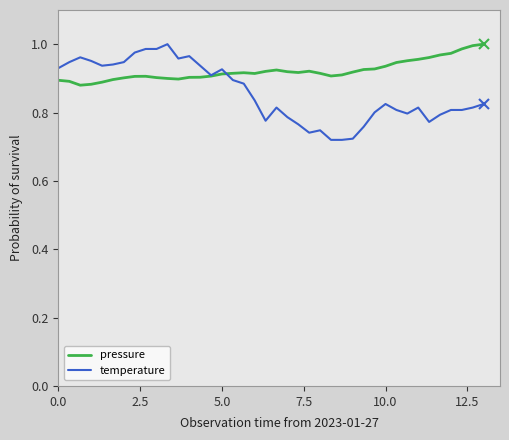

What is the sum of all pressure values?

36.9